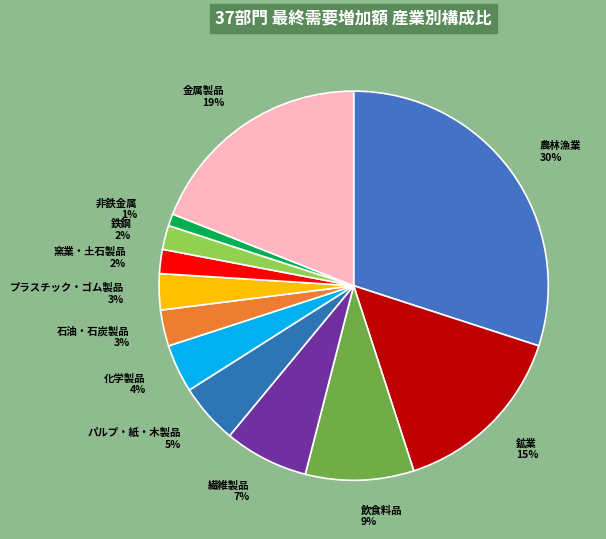

To the nearest percent, what is the combined percentage of 金属製品 and 石油・石炭製品?

22%